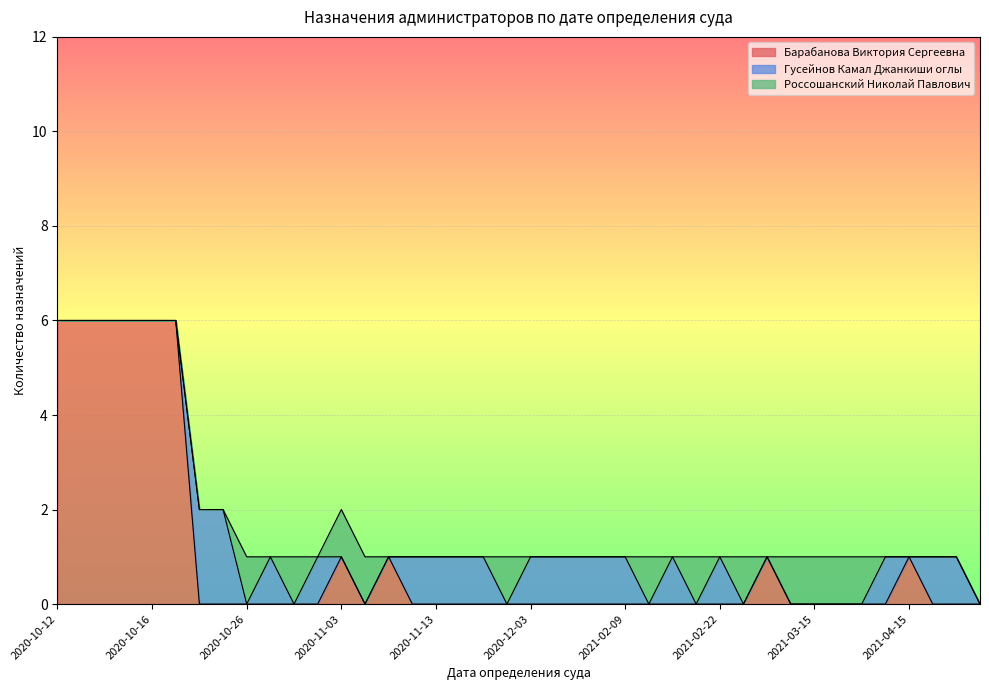

Rank the series by their average value, from lowest to highest.

Россошанский Николай Павлович, Гусейнов Камал Джанкиши оглы, Барабанова Виктория Сергеевна